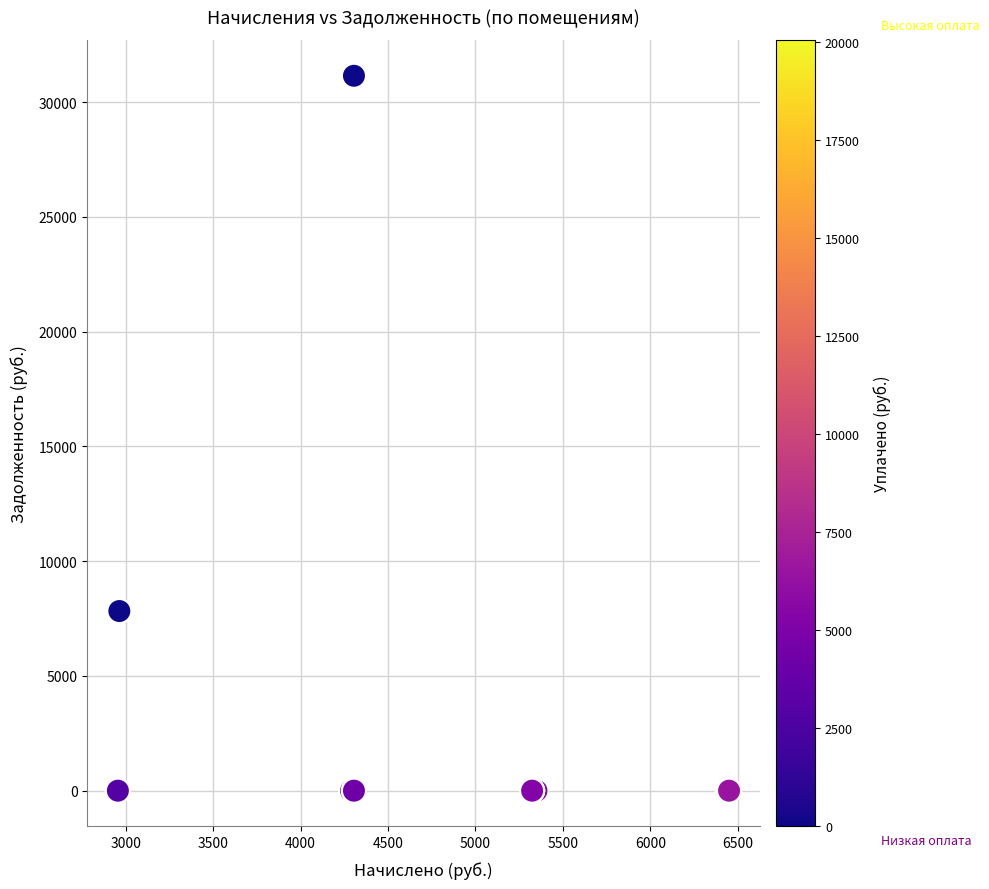

What Y value in the scatter plot is closest to 15571?

7825.9